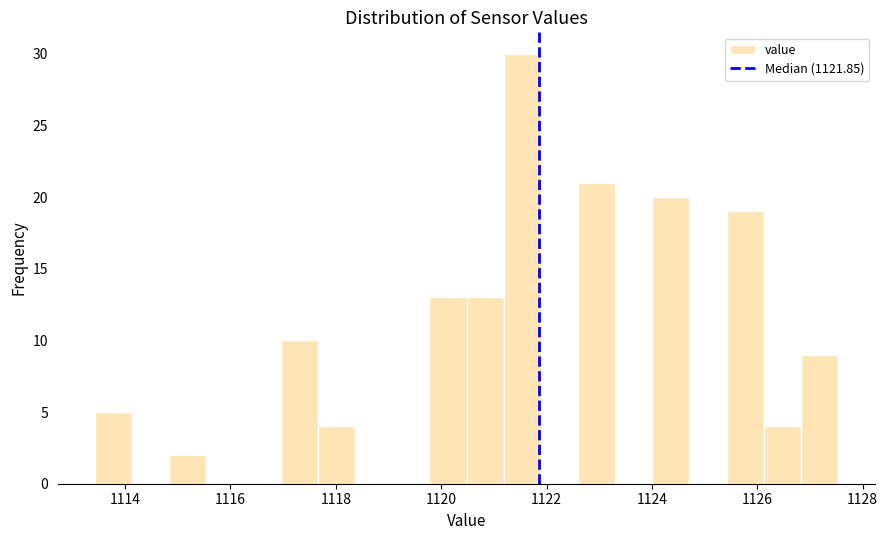

Read against the x-axis, roughly where is the centre of the tallest bar?

1121.6